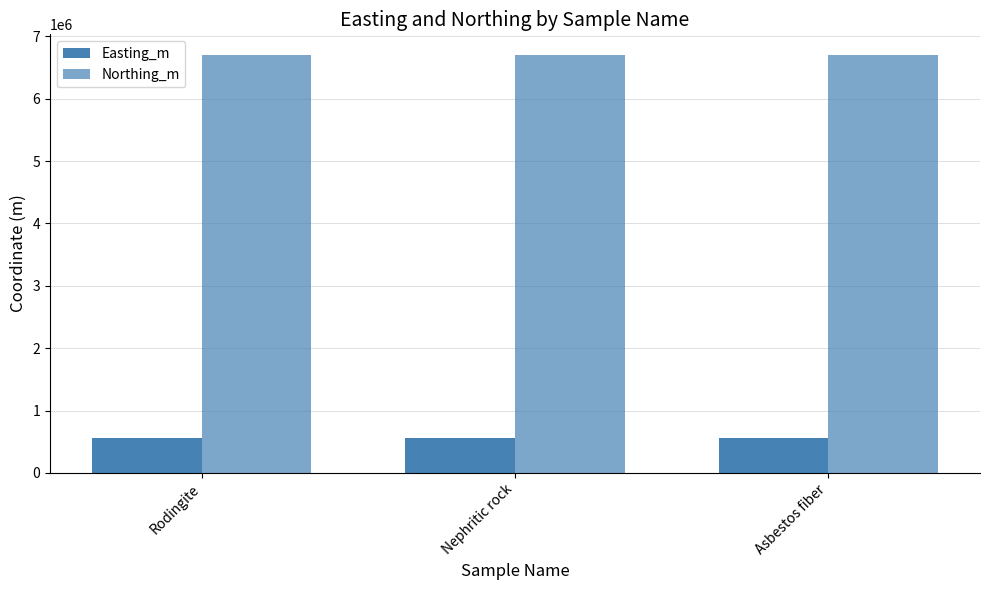

Does the chart contain any negative values?

No